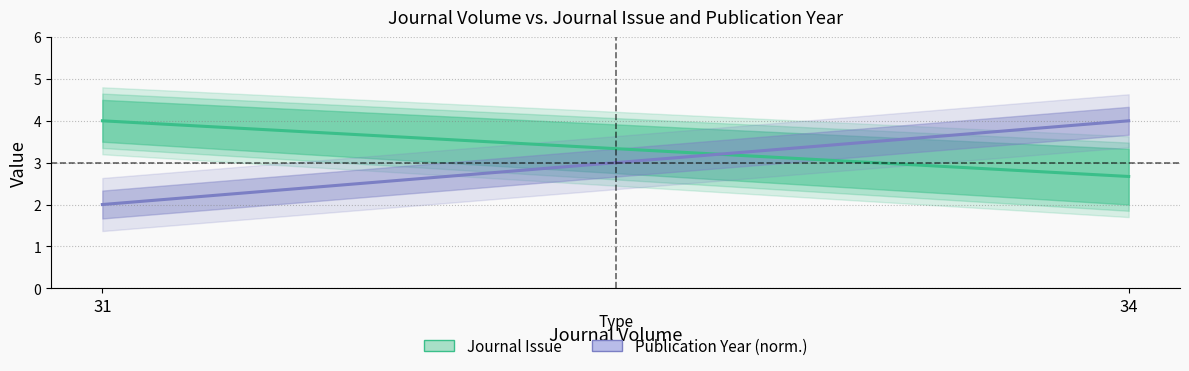

What is the difference between the Journal Issue values at 31 and 34?

1.3